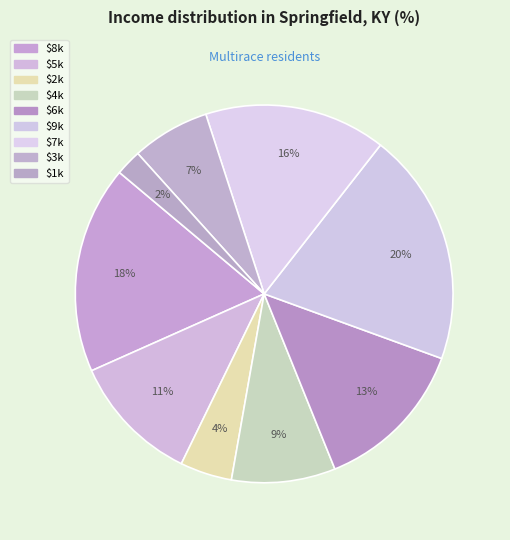

Does any single category account for the majority?

No